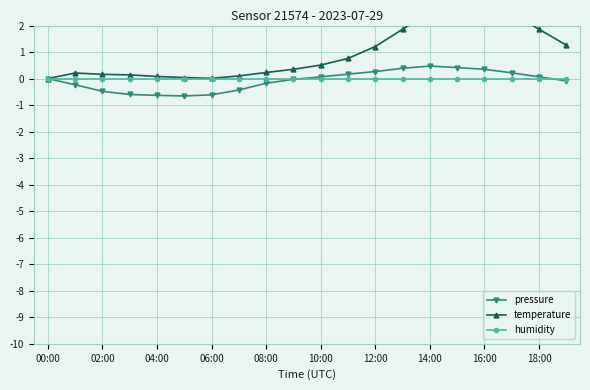

True or false: pressure has a value of -0.9 at 02:00.

False